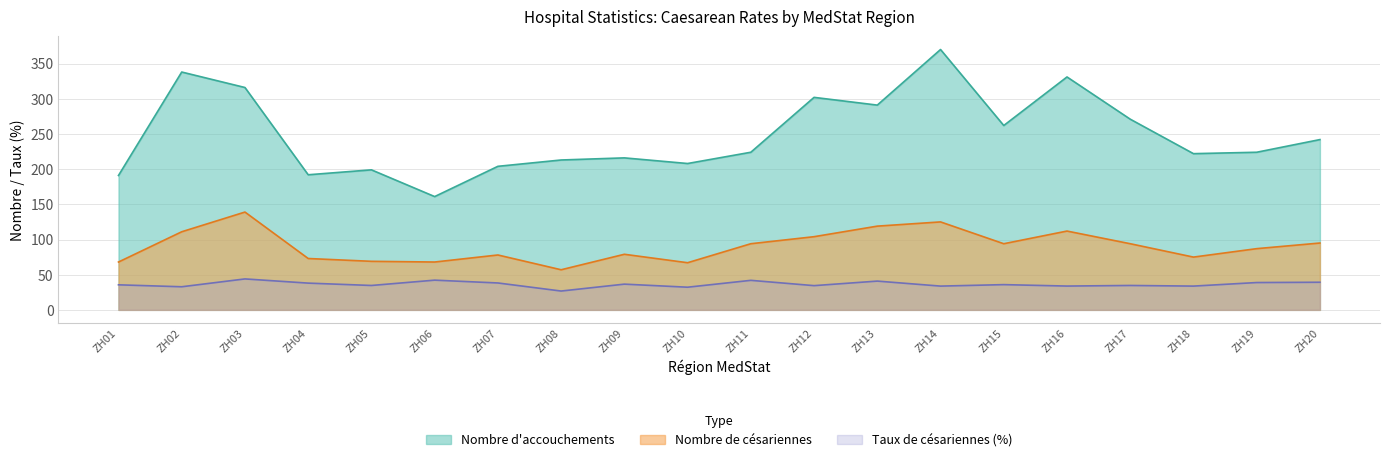

In Nombre de cesariennes, how many points are lower than both neighbors (excluding endpoints)?

5